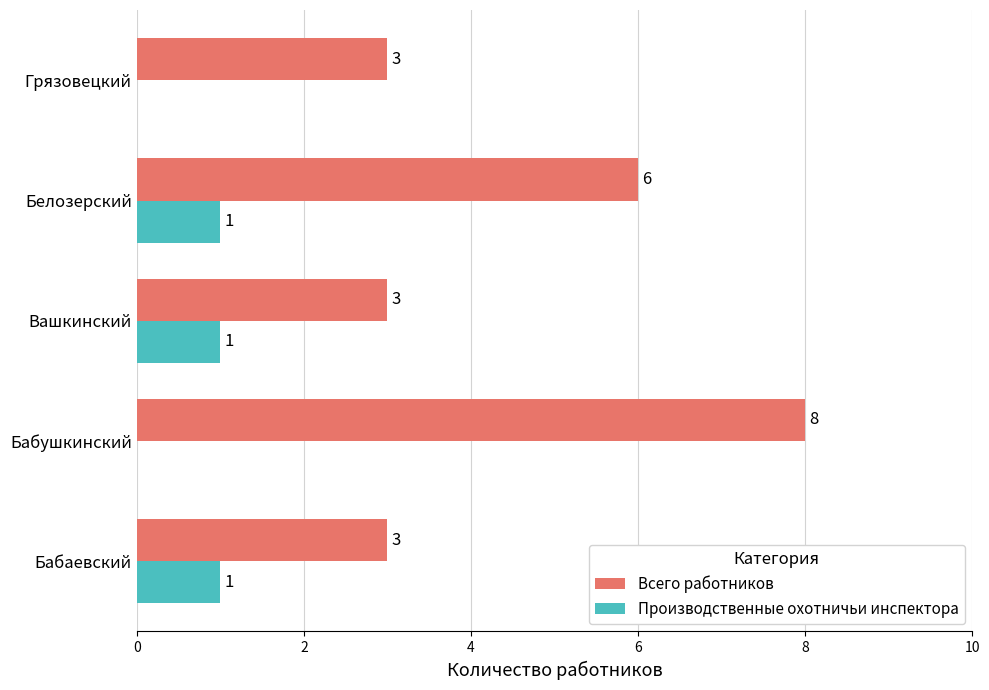

The Всего работников series shows 4 at Белозерский. True or false?

False